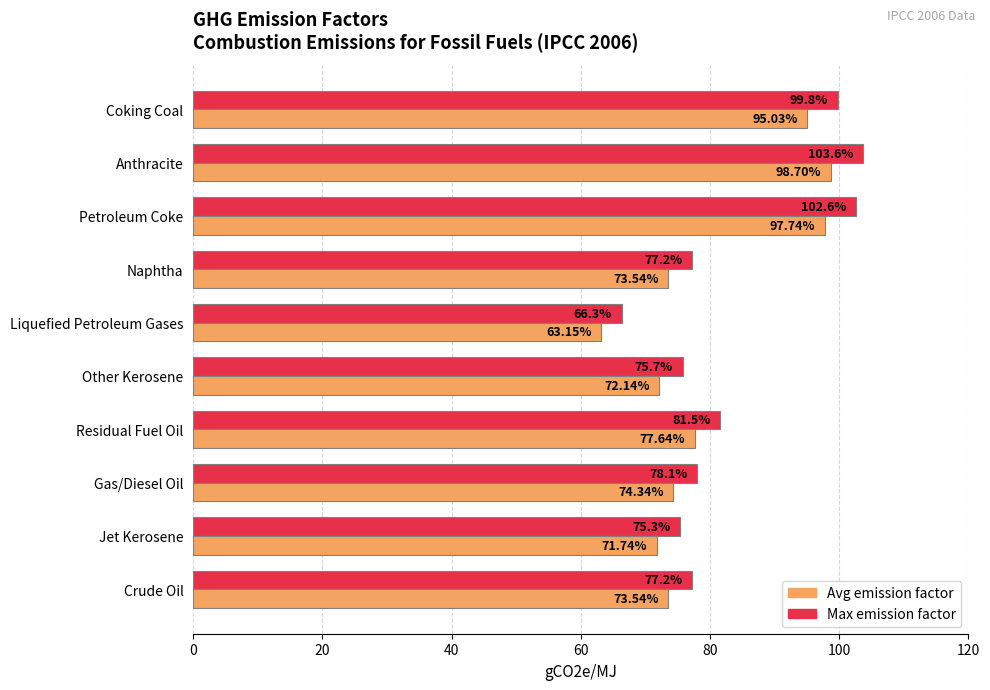

Which series has the largest total across all categories?

Max emission factor